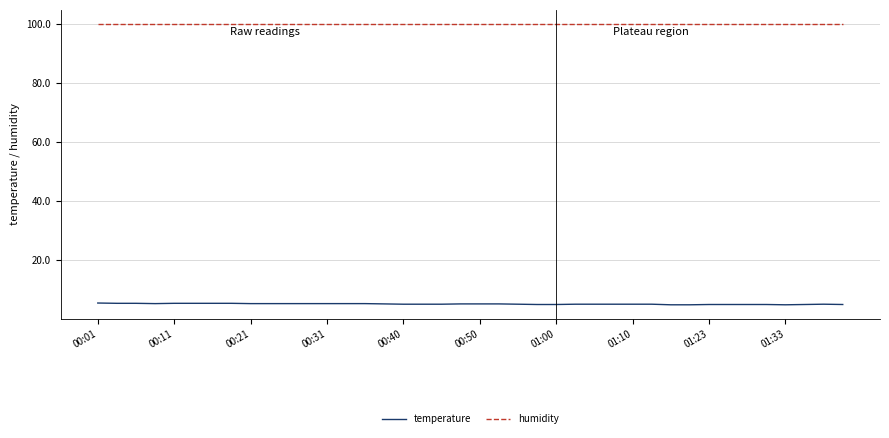

True or false: humidity and temperature cross at least once.

False